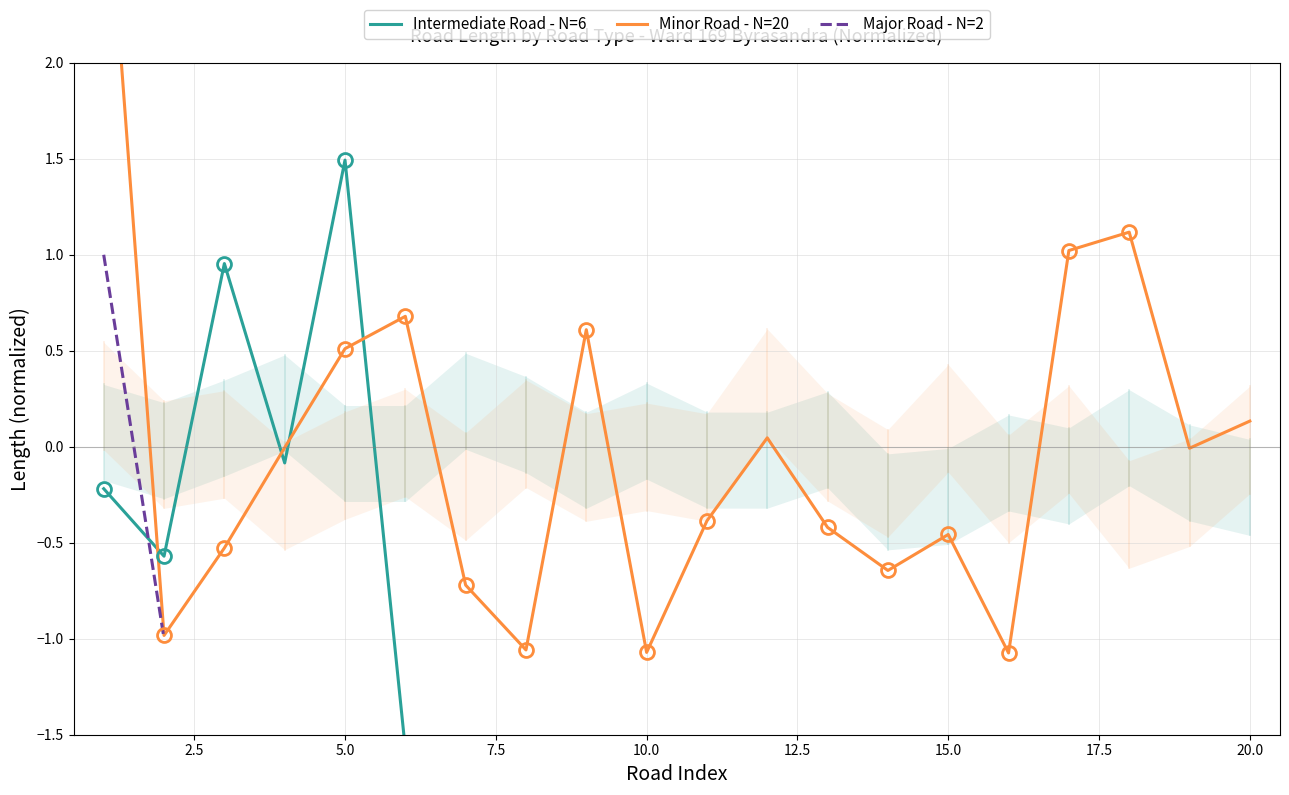

Between 7.5 and 19, which series saw the biggest shift?

Minor Road - N=20